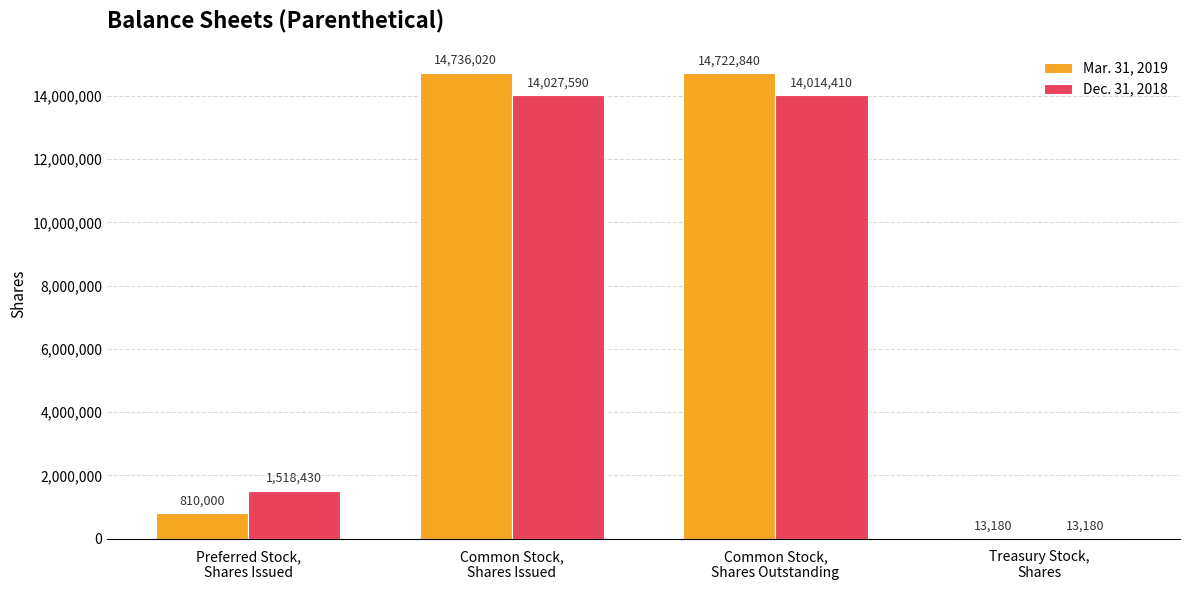

Count the number of categories in the chart.

4